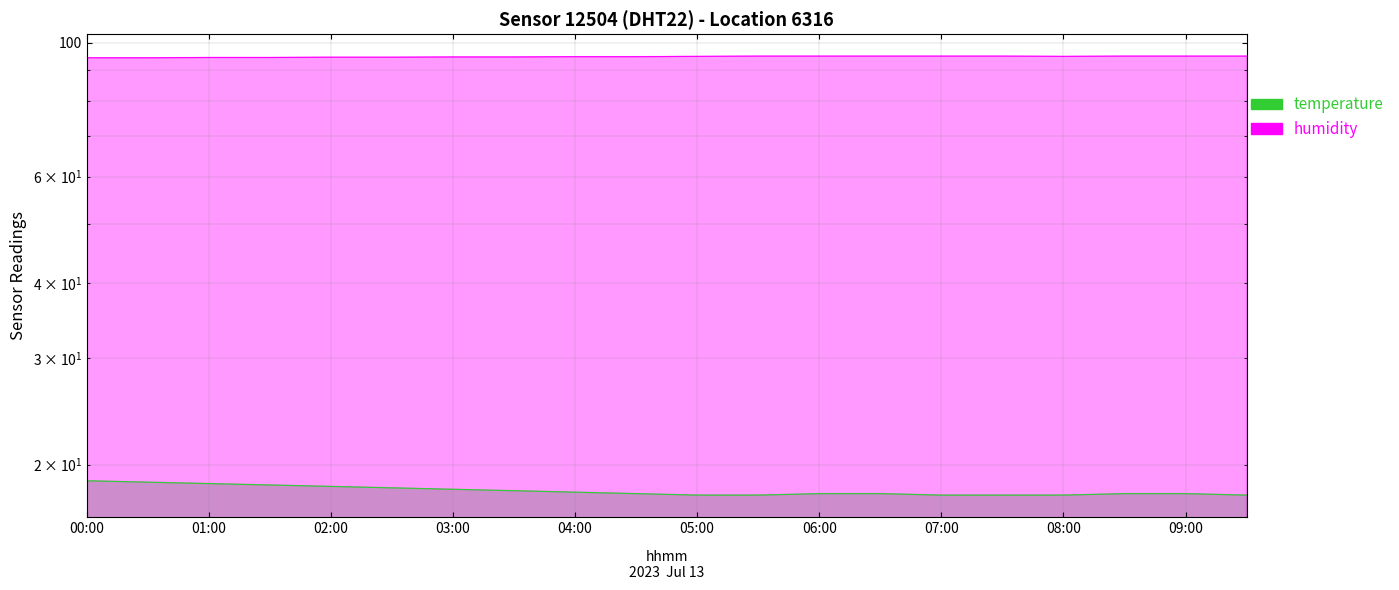

At which category is the sum across all series the highest?

00:00